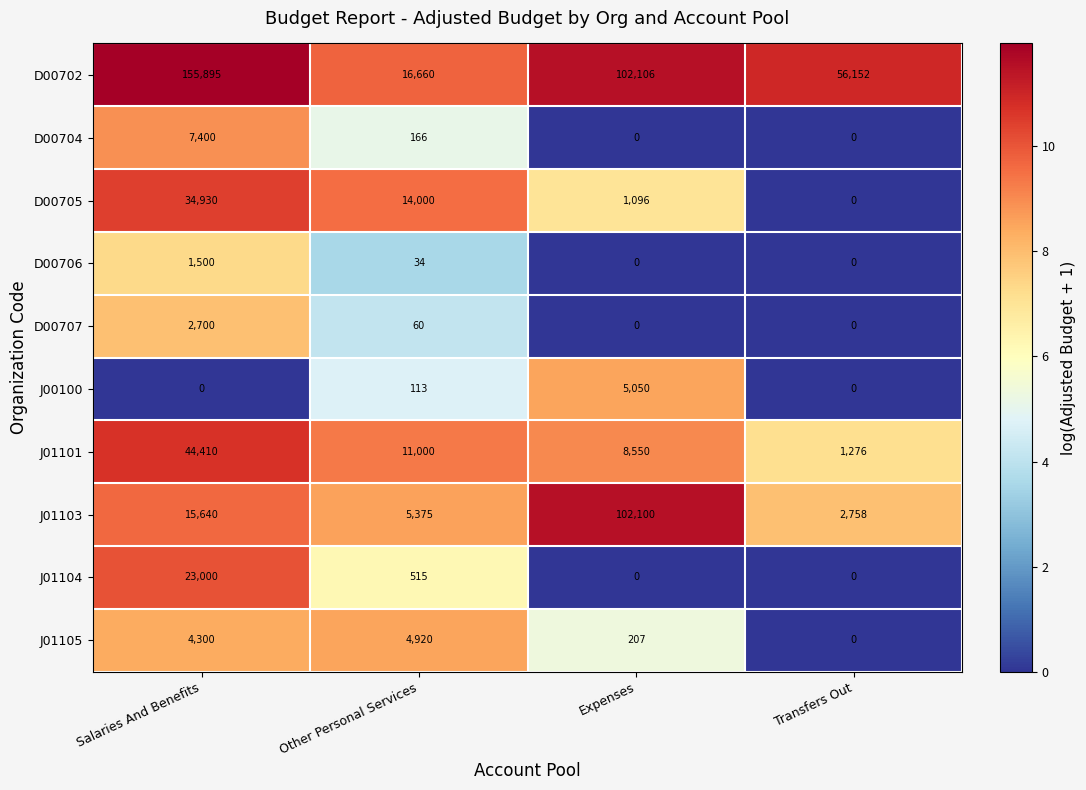

At which category is the sum across all series the highest?

Salaries And Benefits